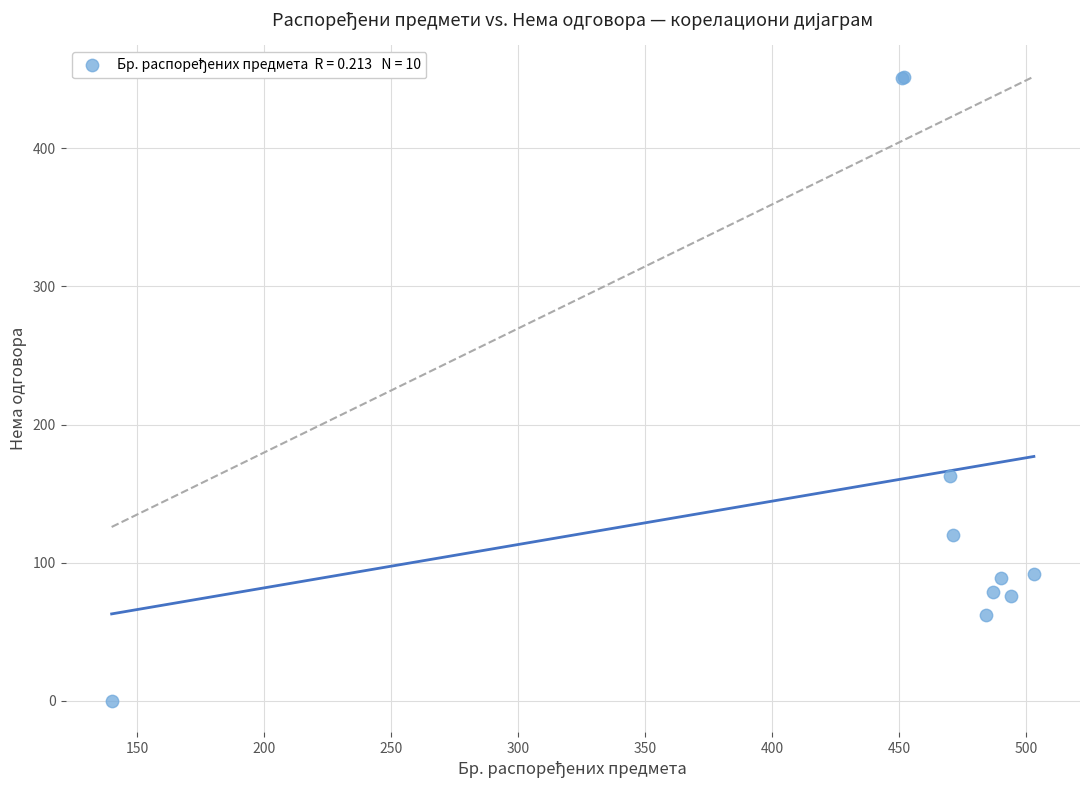

What Y value in the scatter plot is closest to 226?

163